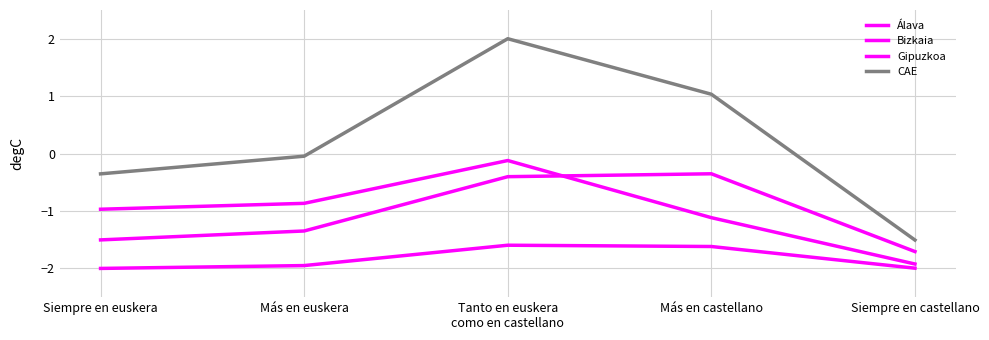

Is this an area chart (filled region under the line)?

No